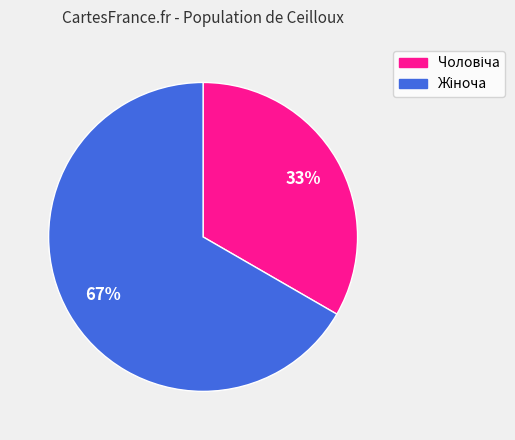

Is there a majority slice in this chart?

Yes